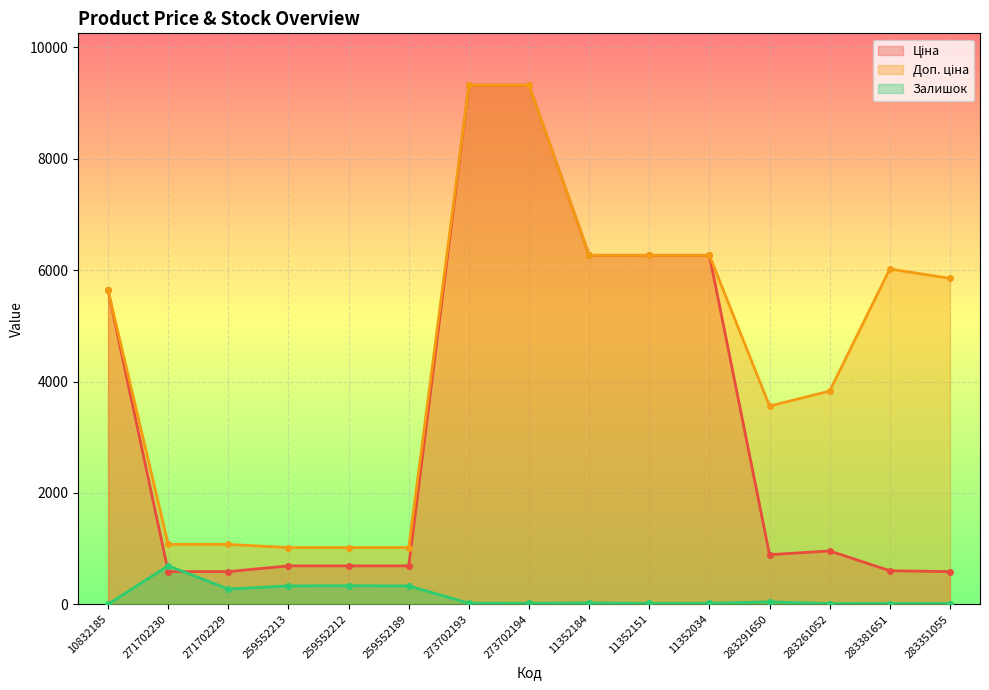

What position from the right is 283381651?

2